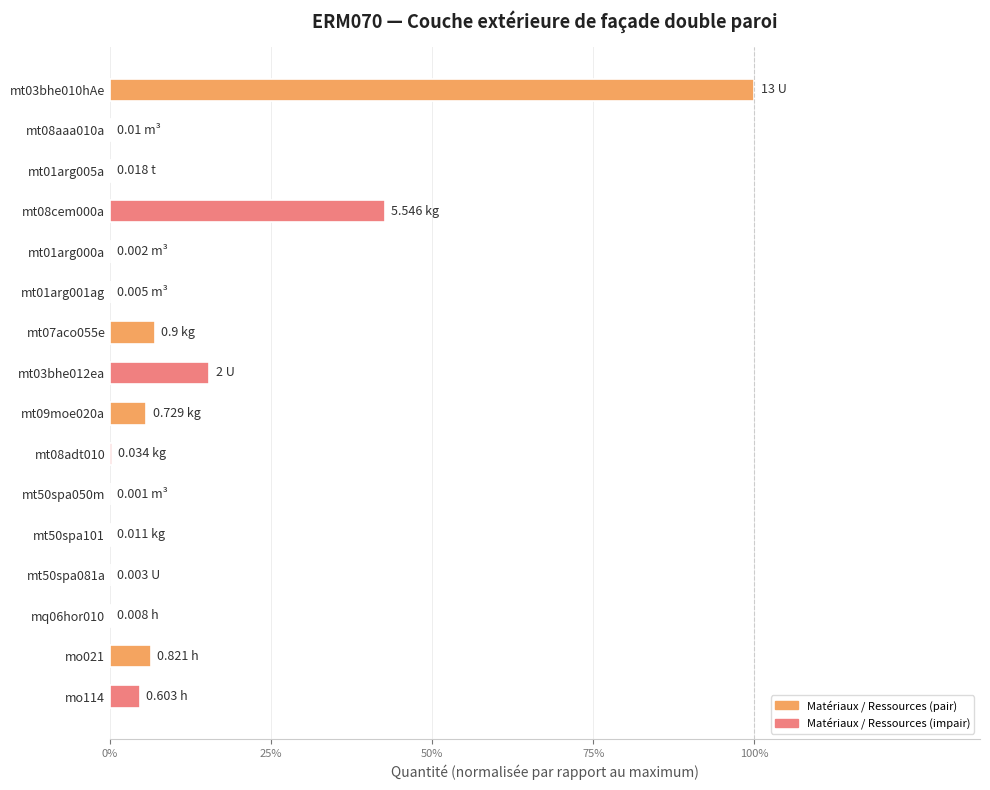

How many bars are there in total?

16